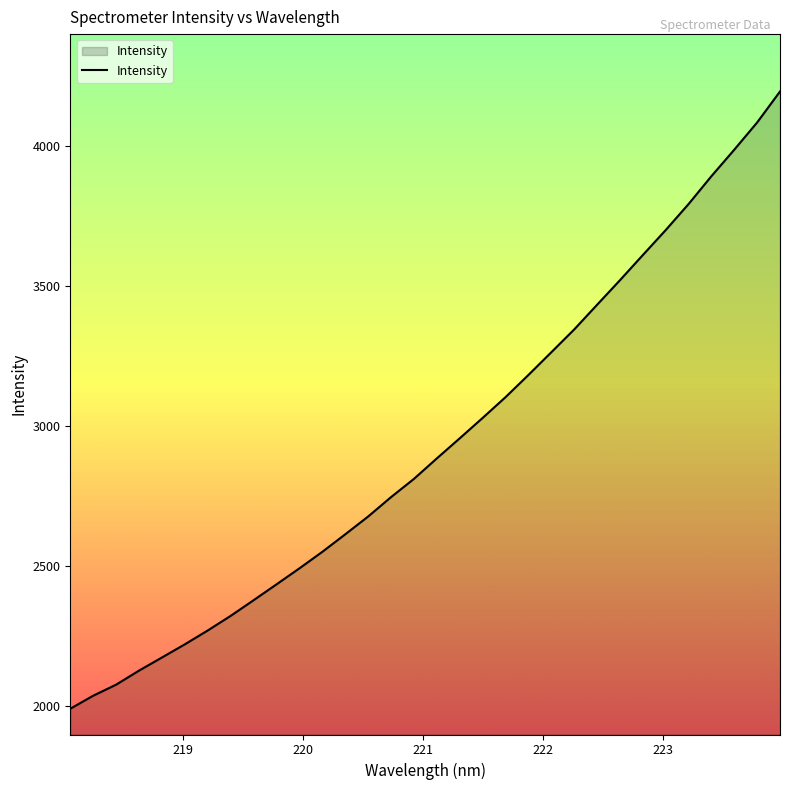

What is the difference between the maximum and minimum values?

2203.2